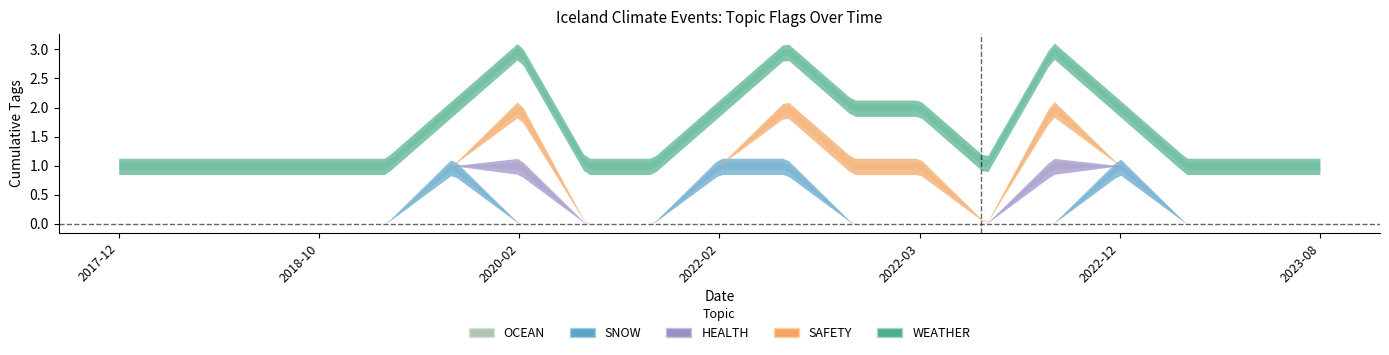

What is the total value across all series at 2022-04-06?

1